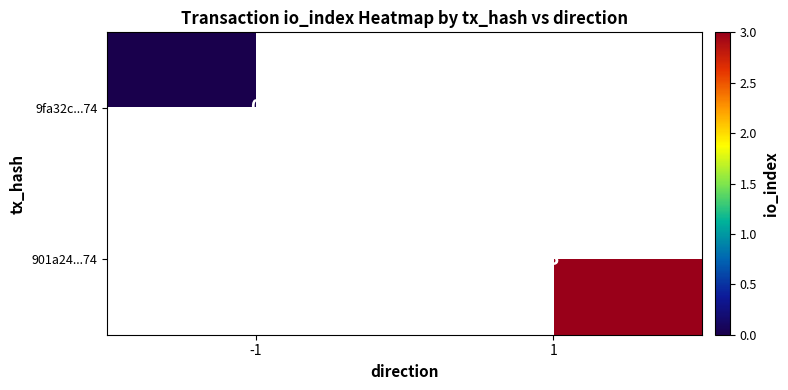

Which category has the highest value across all series?

1